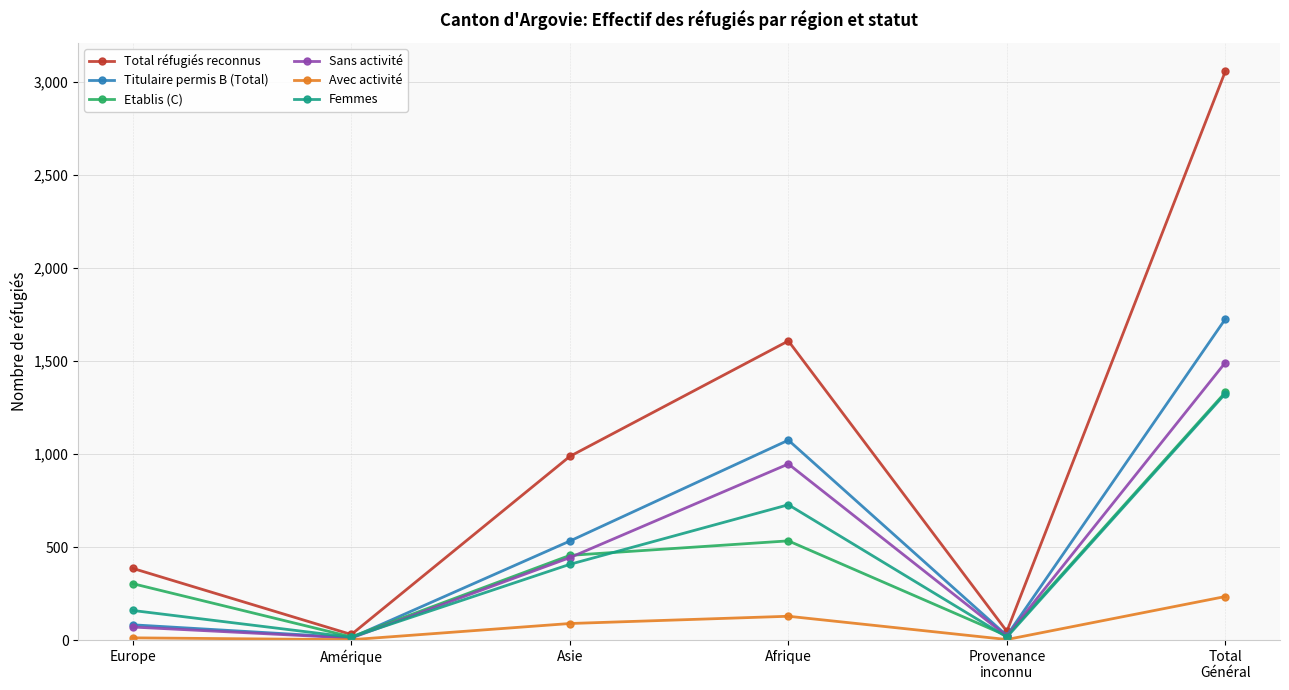

Which series has the widest spread of values?

Total réfugiés reconnus